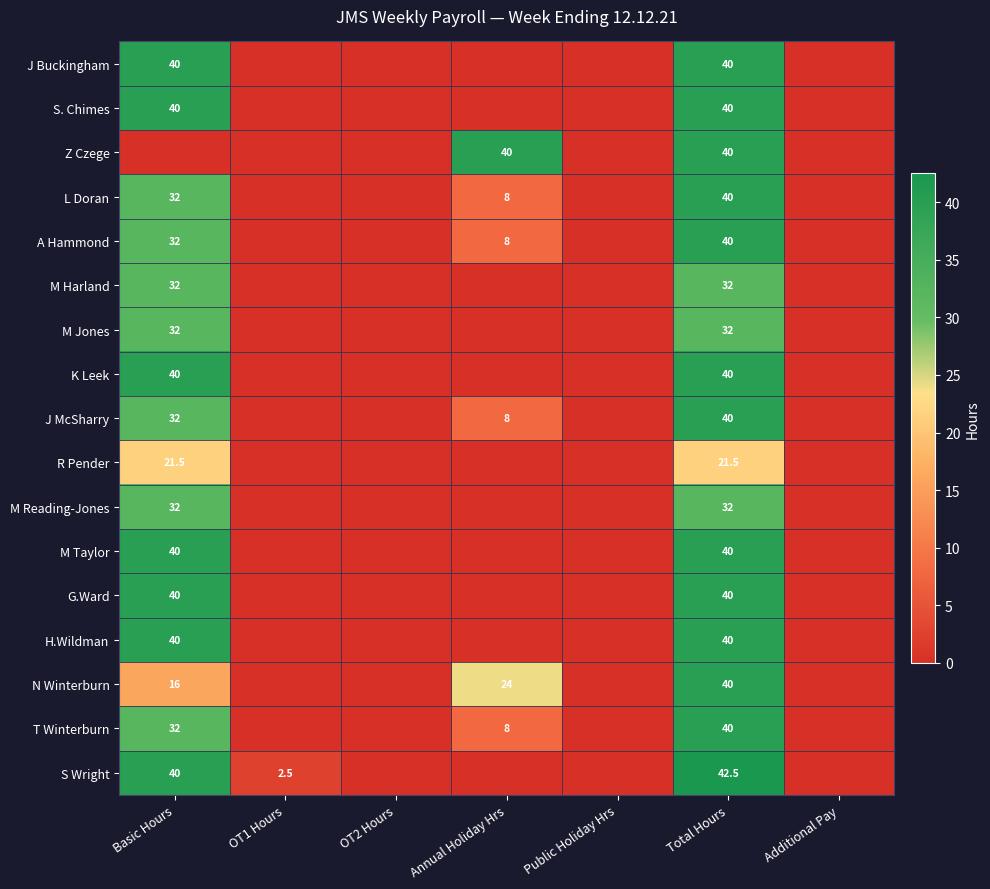

At how many categories does at least one series exceed 11?

3